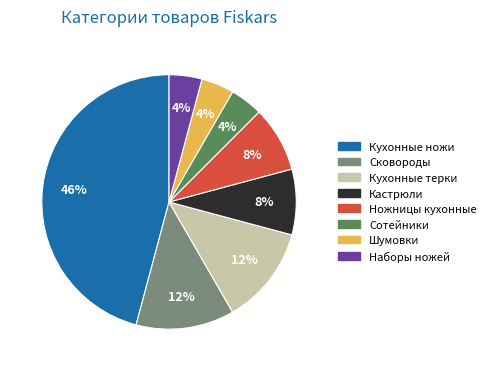

What percentage is the Сотейники slice, to the nearest percent?

4%